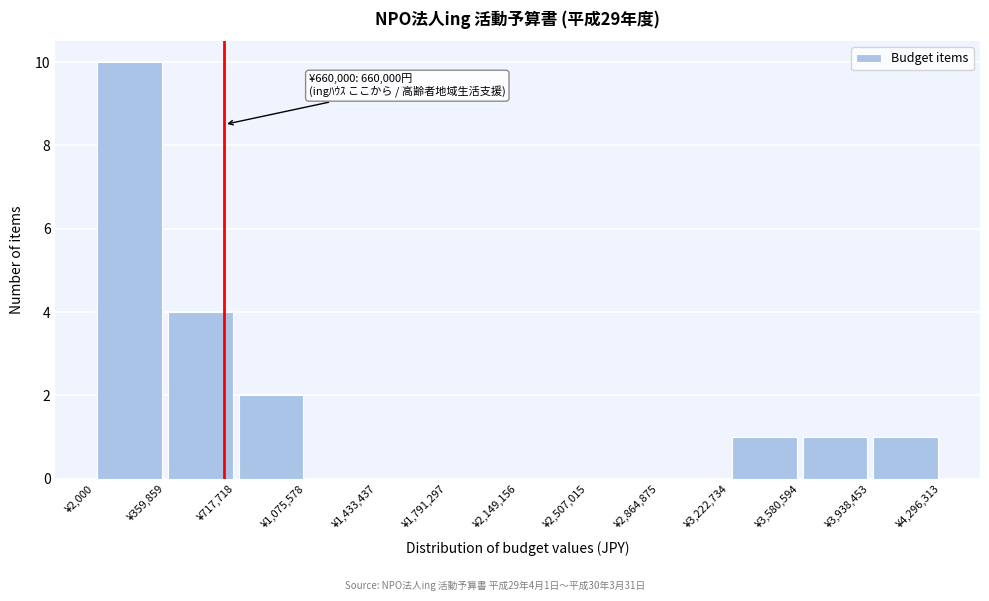

Which range on the x-axis has the tallest bar?

0 to 350000